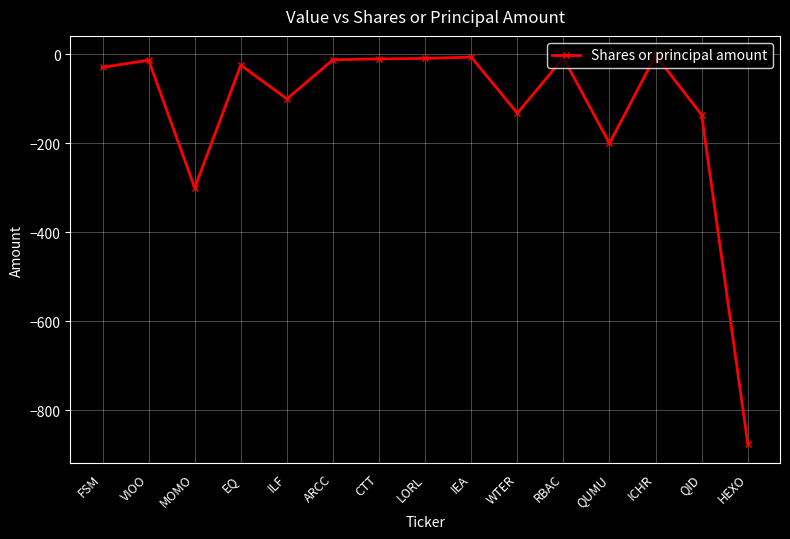

Where is the data nearest to the value -438?

MOMO